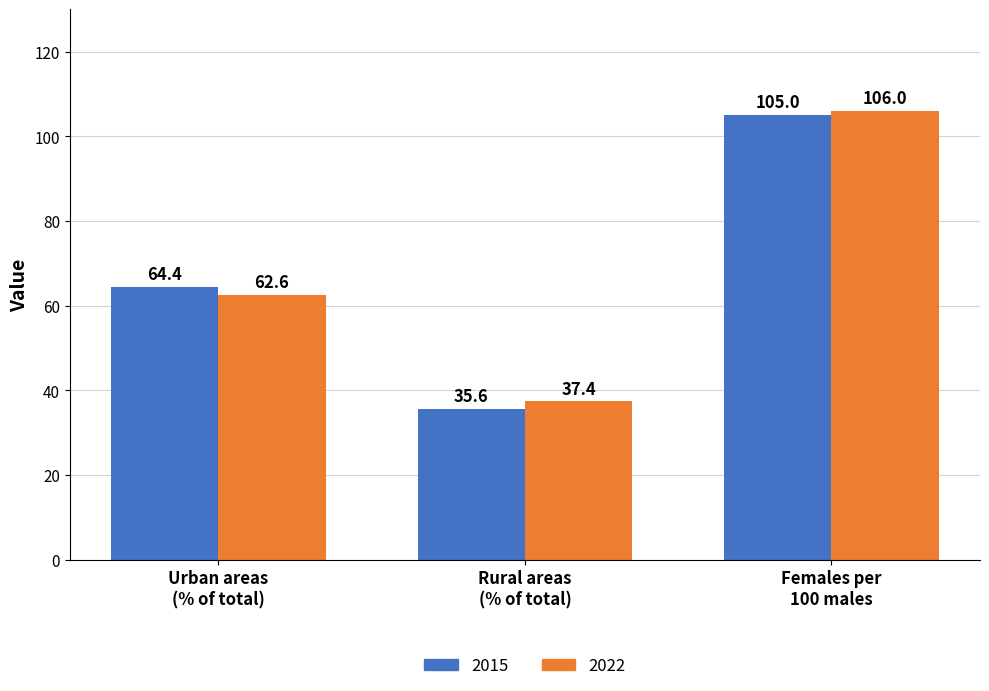

Reading right to left, what are all the values shown in this chart?

2015: 105.0	35.6	64.4
2022: 106.0	37.4	62.6